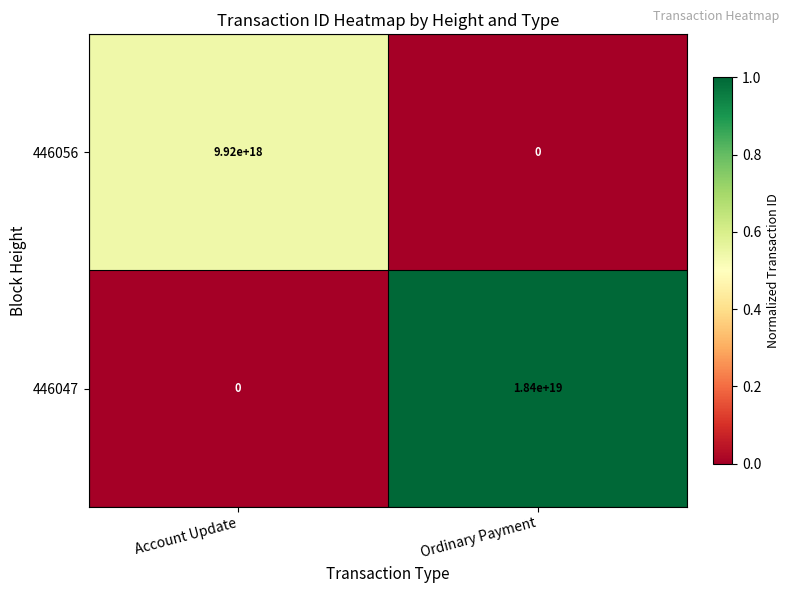

At which label is 446047 closest to 9200000000000000000?

Account Update